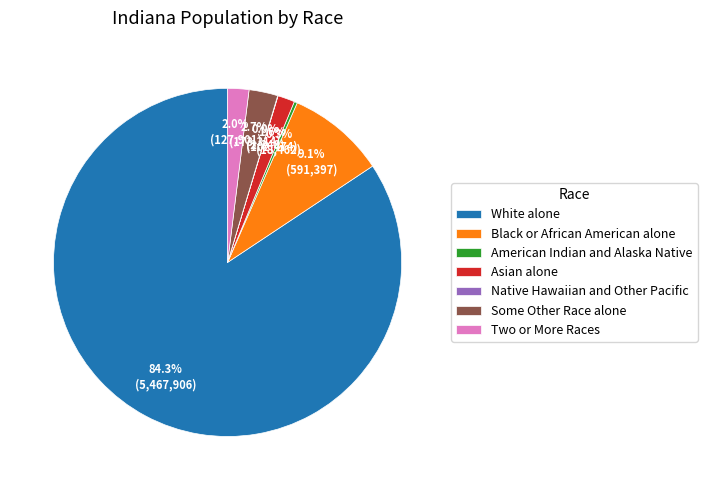

Which category has the biggest portion of the pie?

White alone